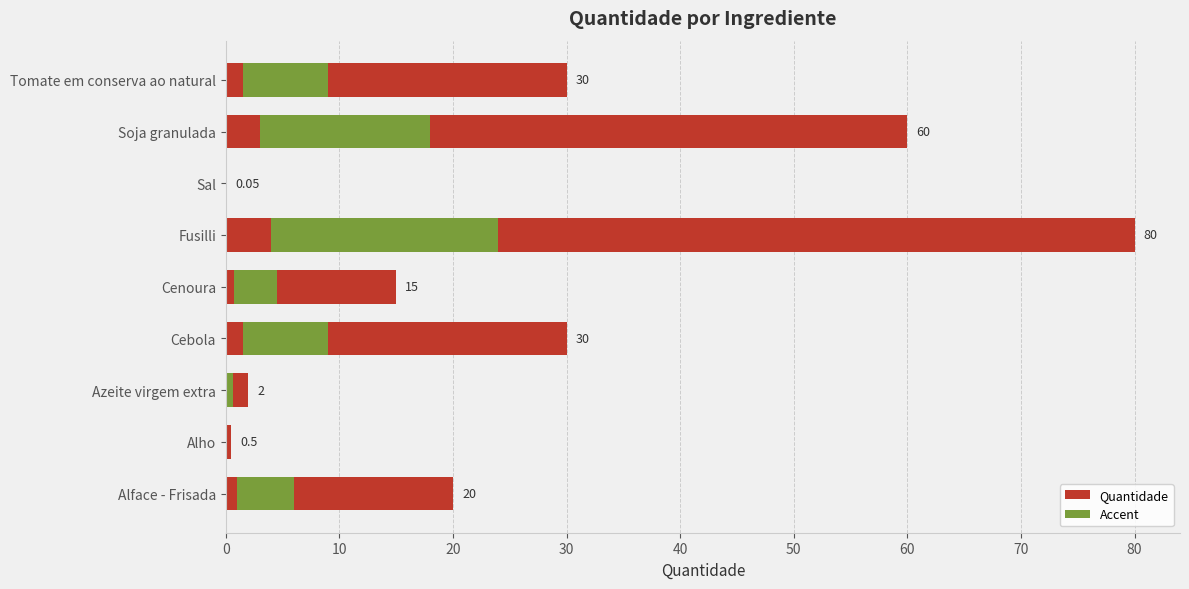

What is the change in value from Alho to Cenoura?

+14.5